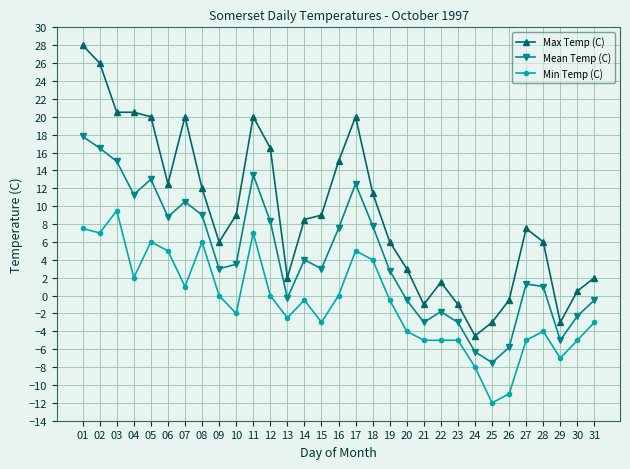

True or false: Min Temp (C) and Max Temp (C) intersect in this chart.

False